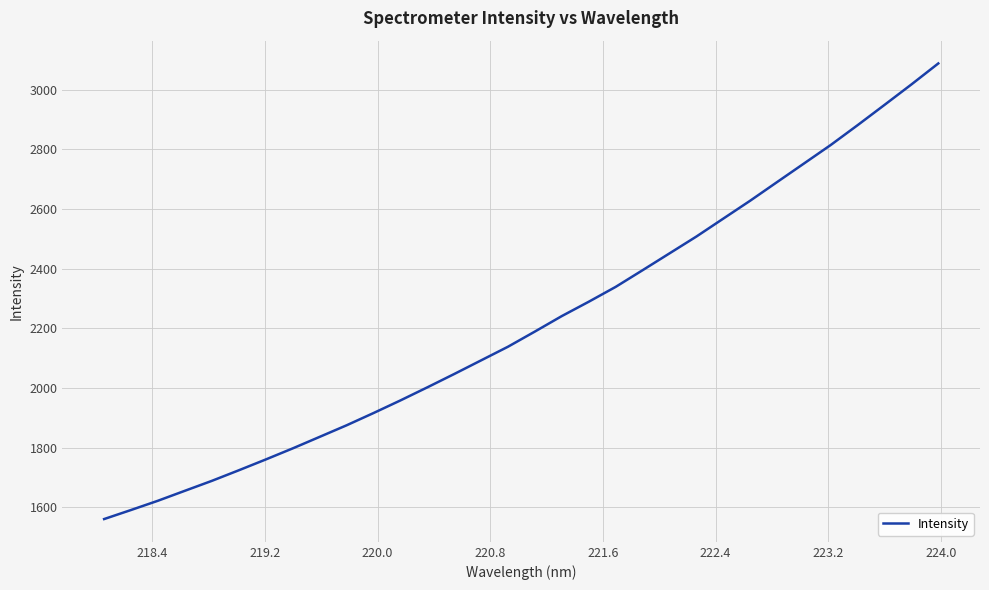

What is the difference between the maximum and minimum values?

1527.3